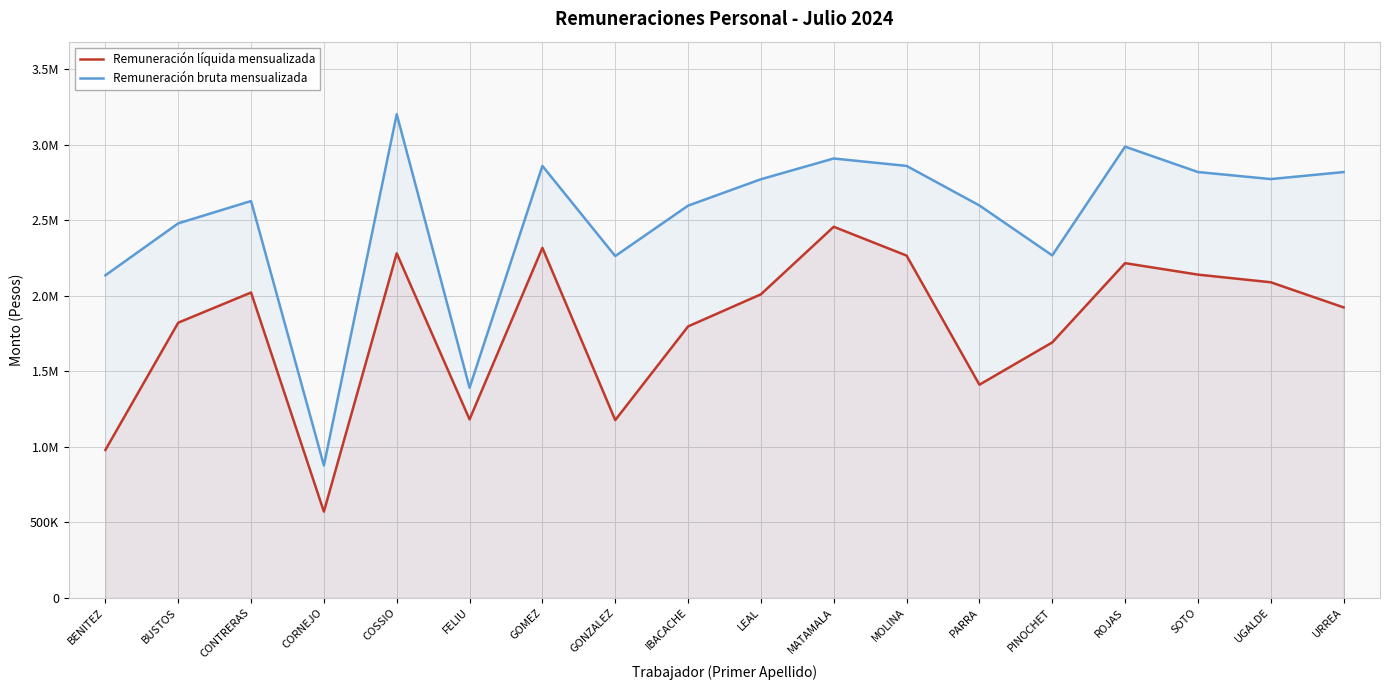

What is the average value of the Remuneración bruta mensualizada series?

2511909